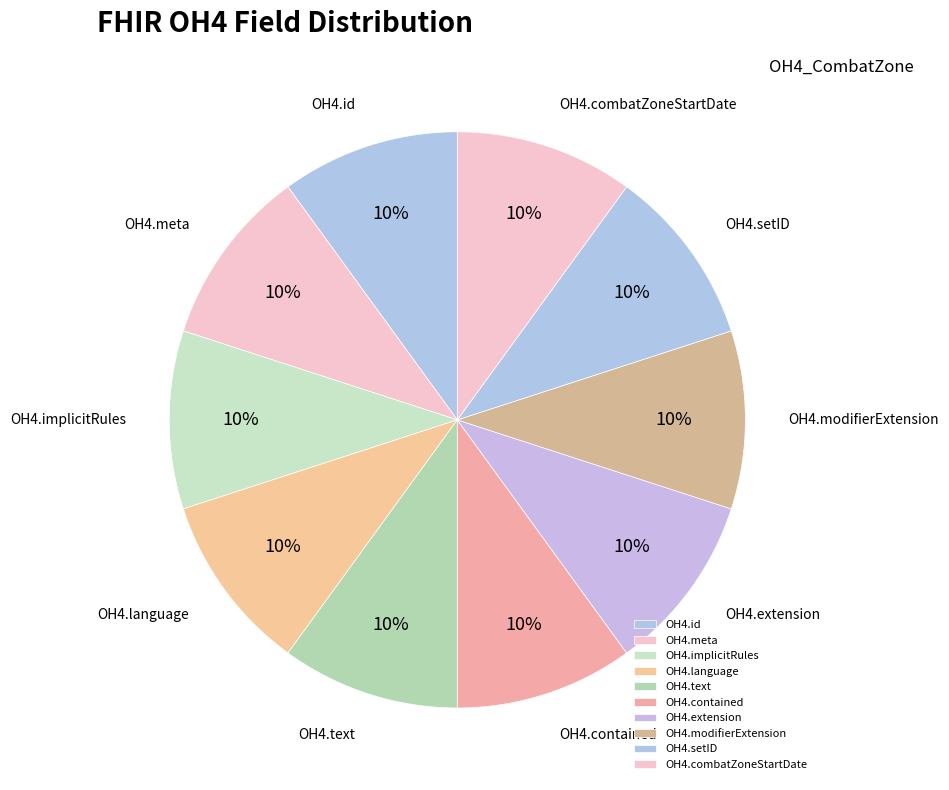

To the nearest percent, what is the average slice percentage?

10%